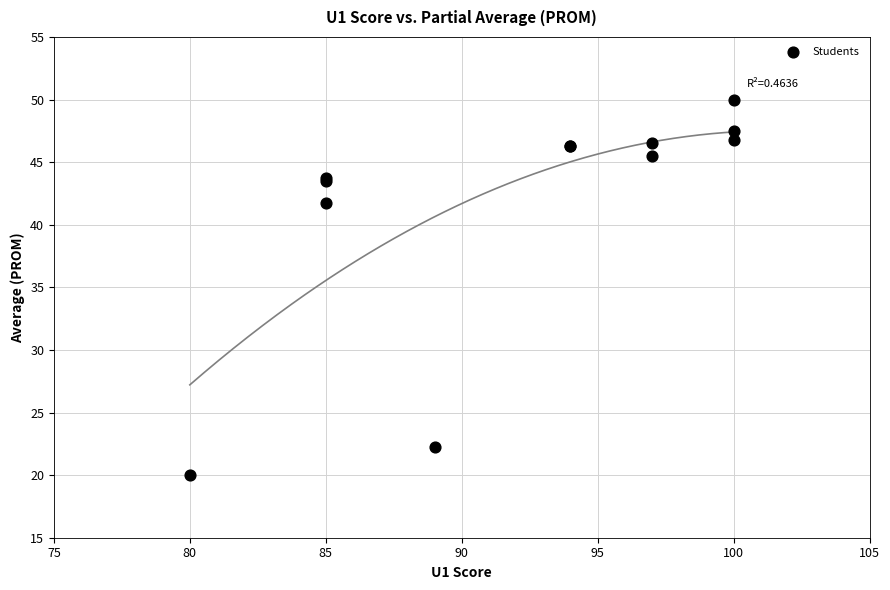

What Y value in the scatter plot is closest to 35?

41.8